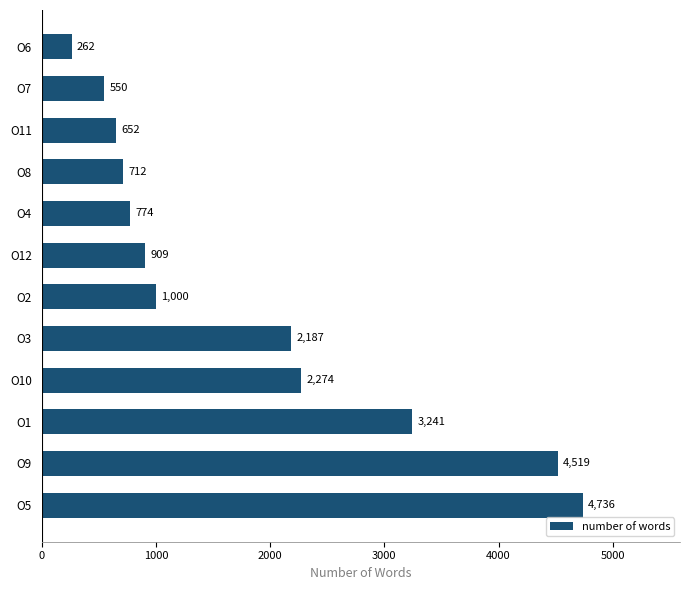

What is the sum of the values at O11 and O12?

1561.0